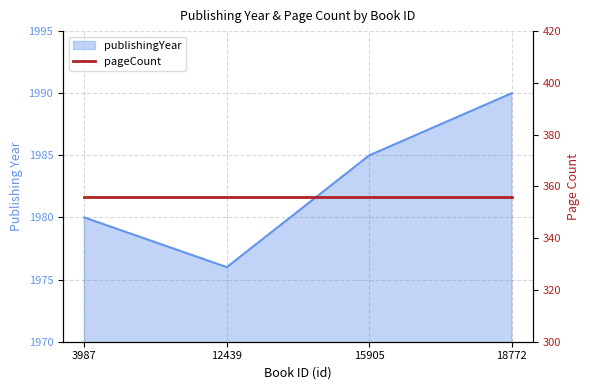

How many lines are shown in the chart?

1